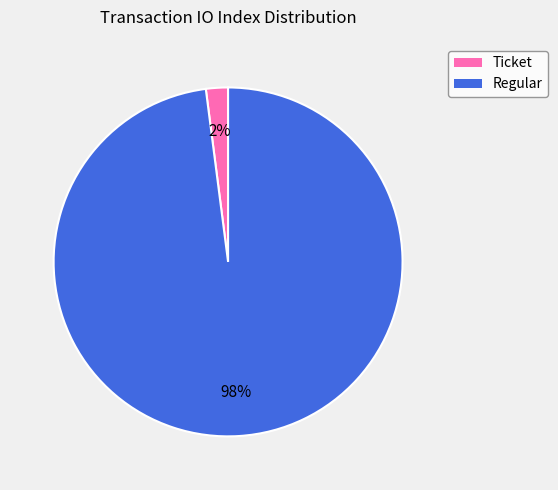

To the nearest percent, what is the difference between the largest and smallest slice percentages?

96%